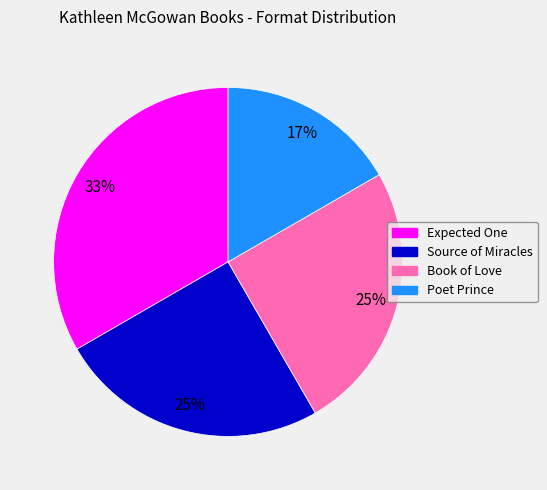

Is there any slice that represents more than half of the pie?

No